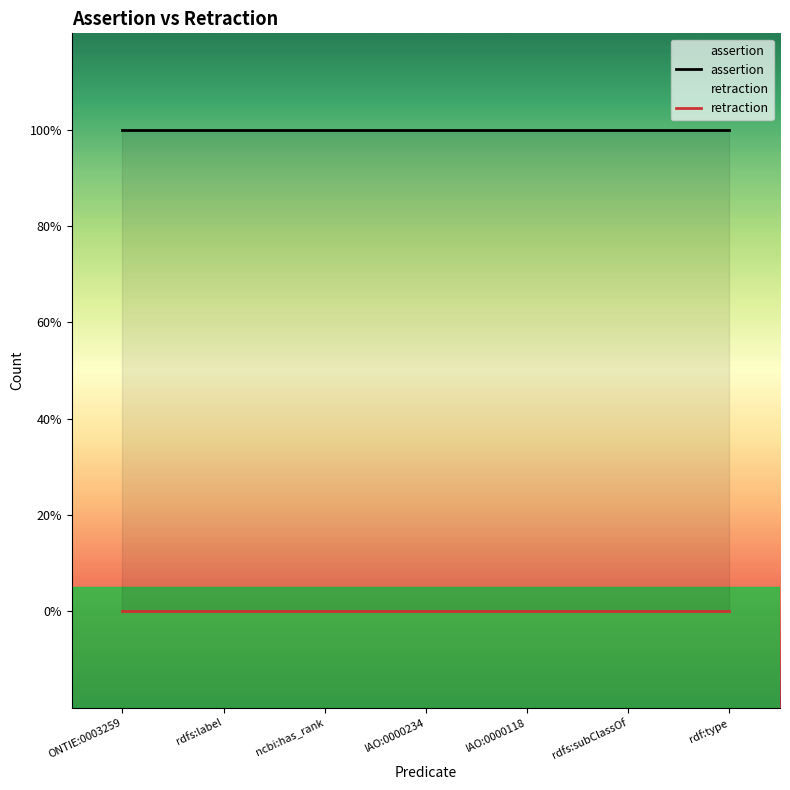

True or false: retraction has more than 2 points higher than both neighbors.

False